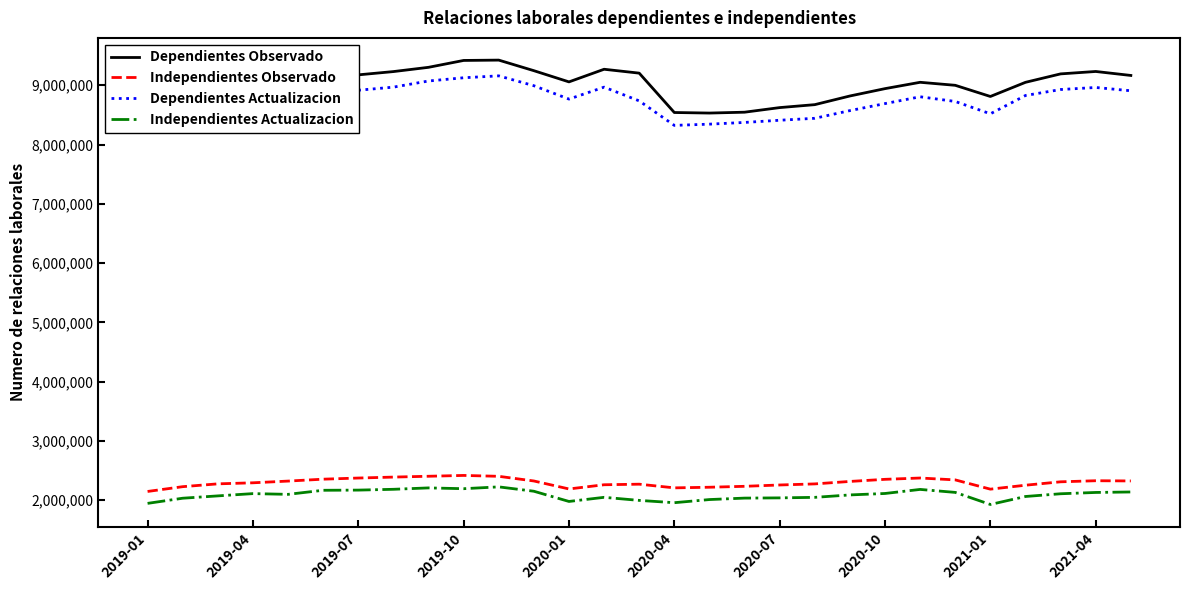

True or false: Dependientes Observado and Independientes Observado cross at least once.

False